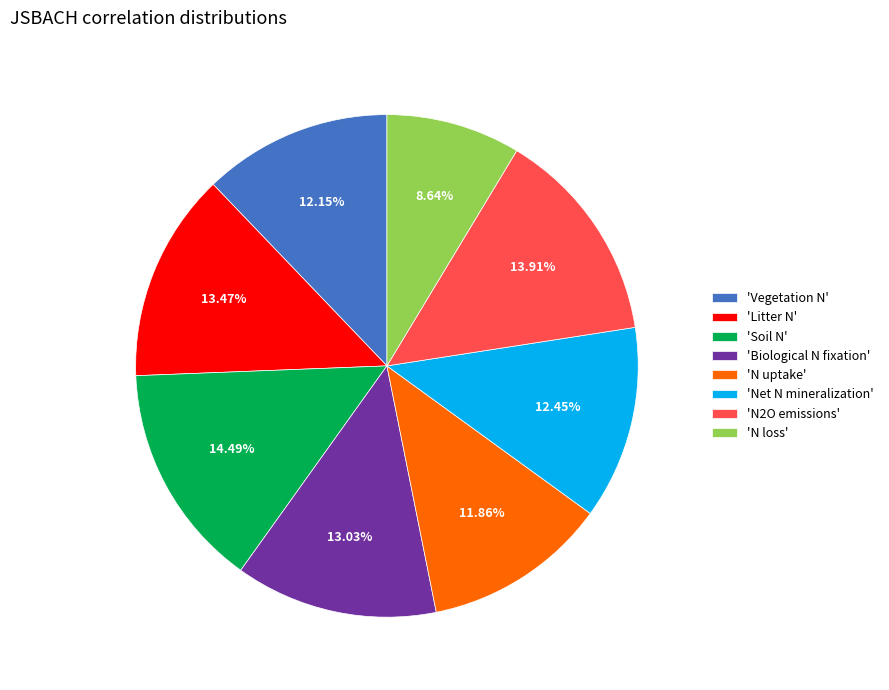

Which category has the biggest portion of the pie?

'Soil N'